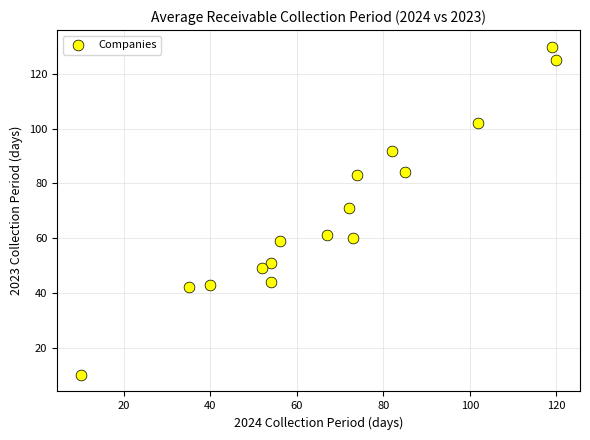

What is the range of Y values (max minus min)?

120